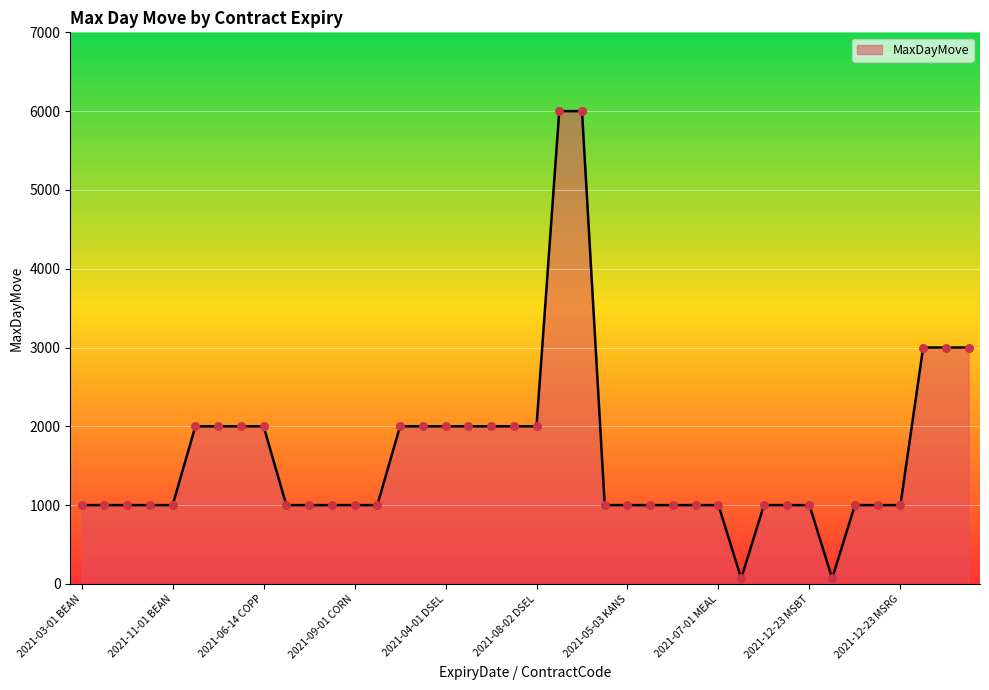

What is the greatest value displayed?

6000